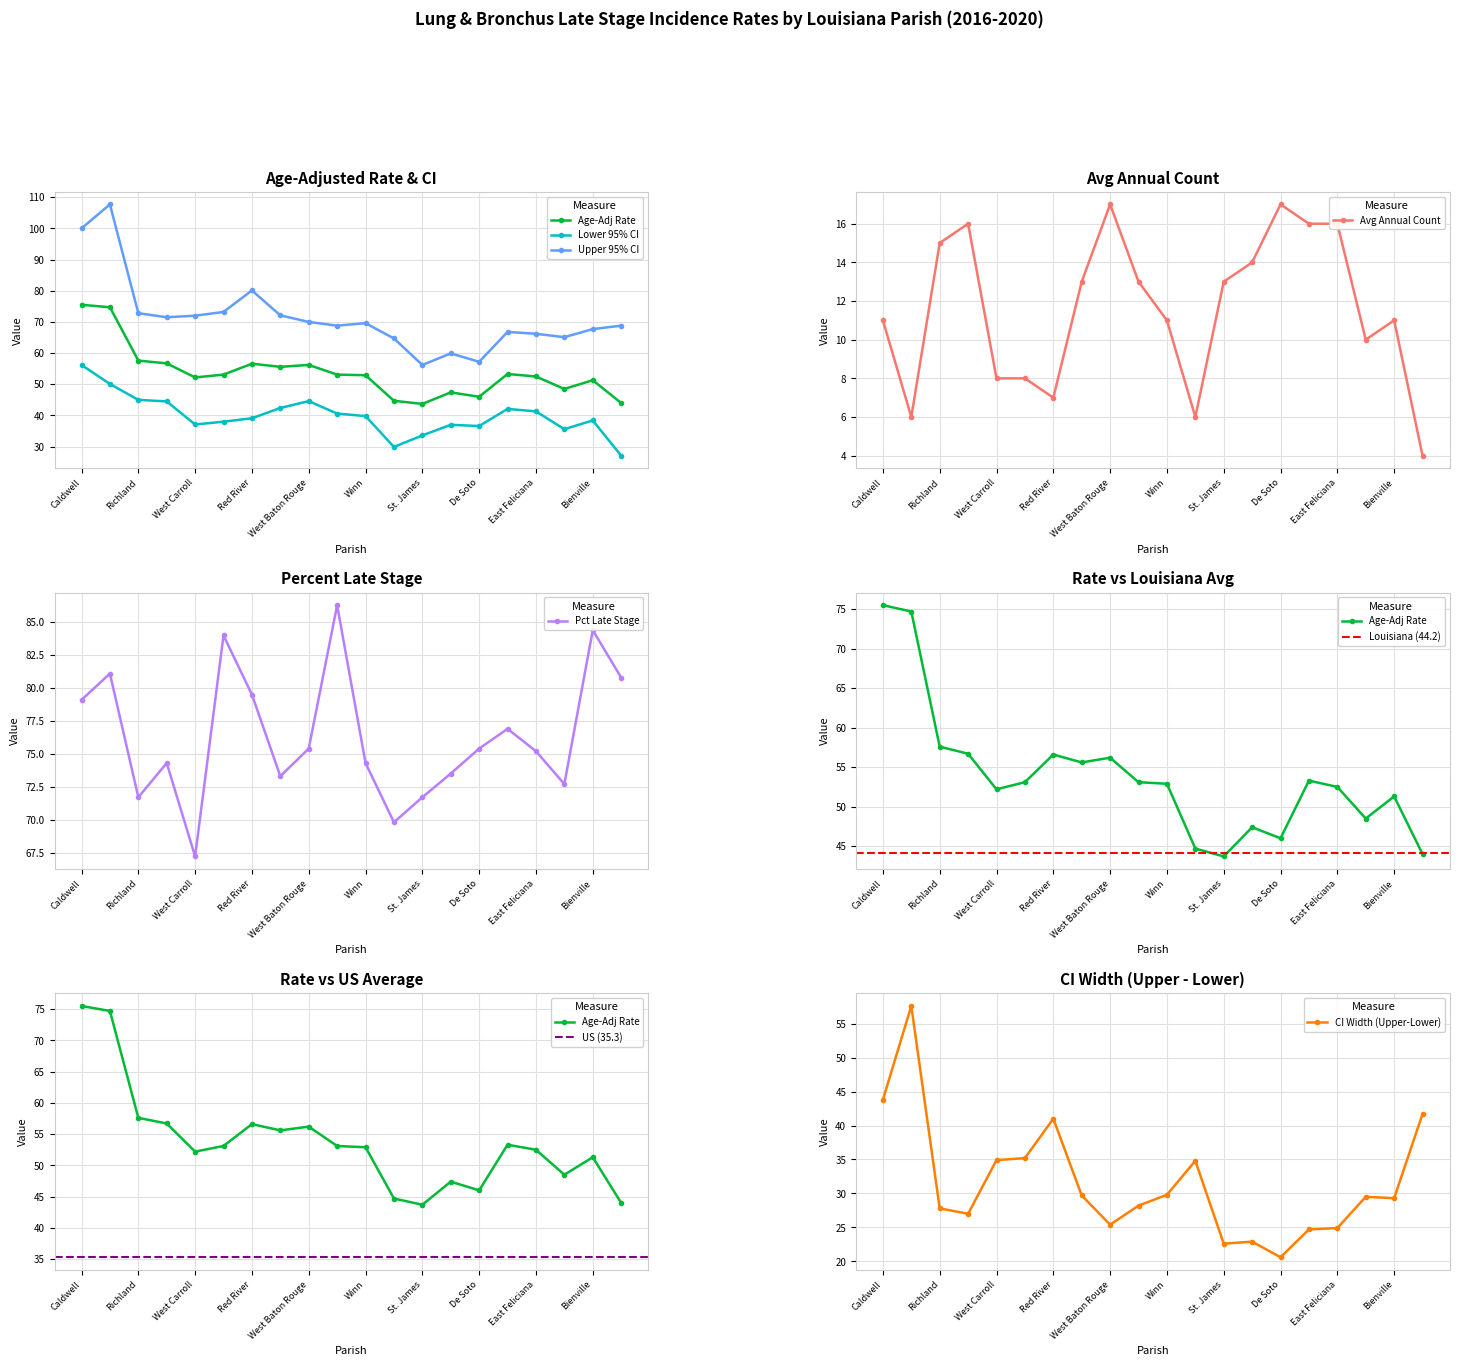

Which series changed the most between Winn and Bienville?

Pct Late Stage